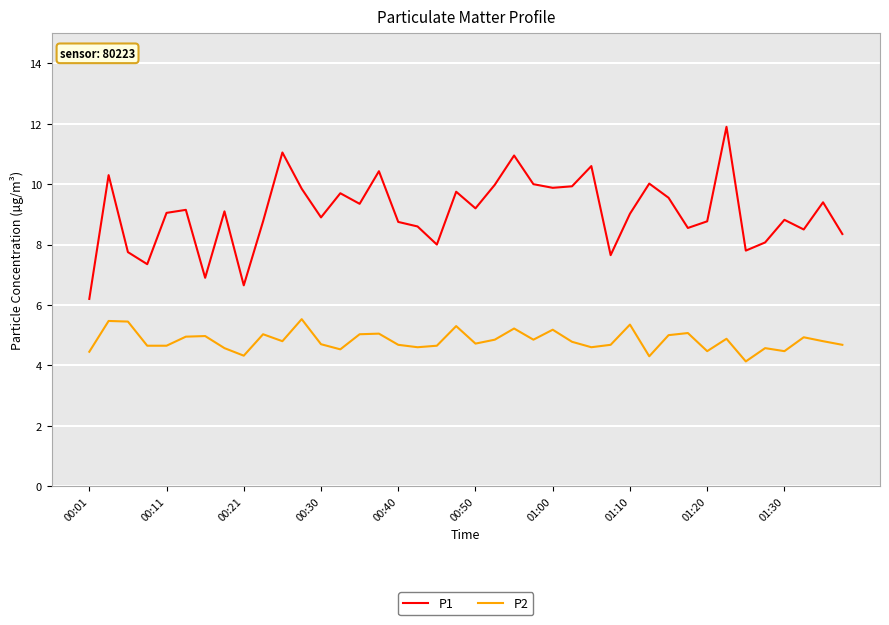

What is the lowest value of the P2 series?

4.1